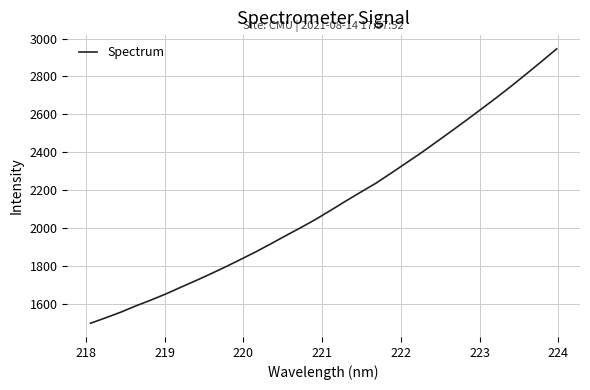

What is the smallest value displayed?

1497.0